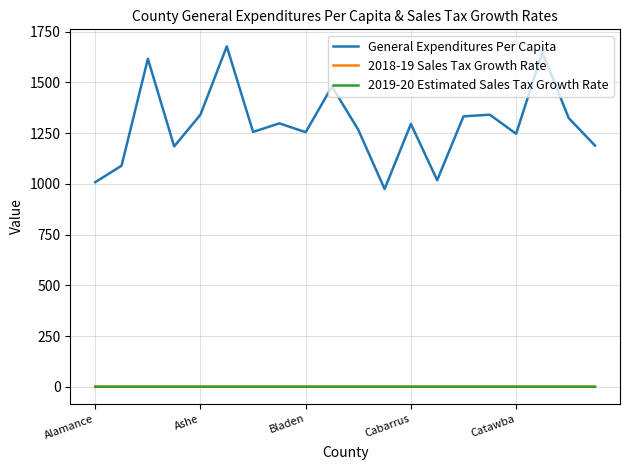

Does the chart have visible grid lines?

Yes